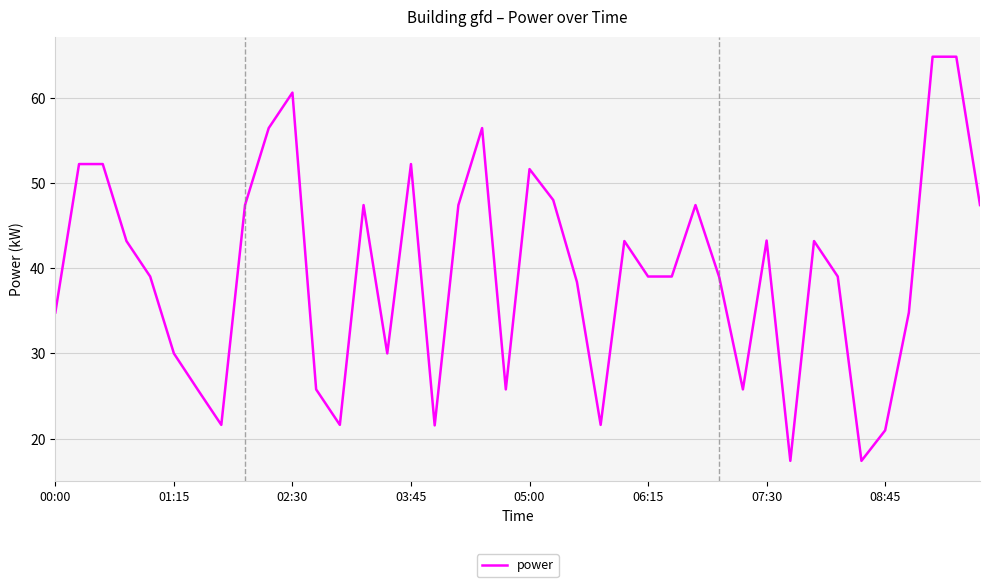

Does the chart display data point markers on the line(s)?

No